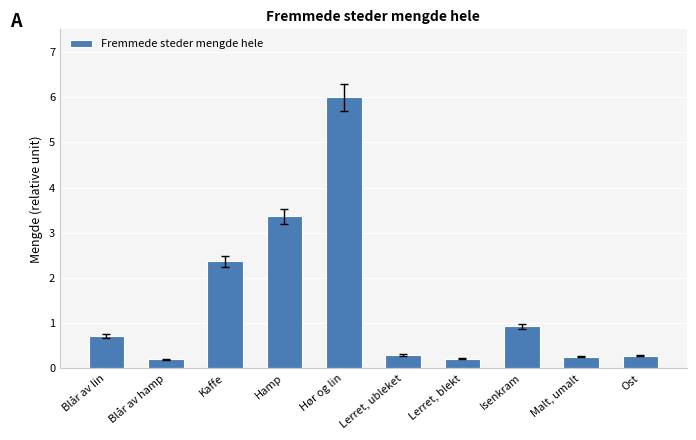

What is the ratio of the value at Kaffe to the value at Hør og lin?

0.4